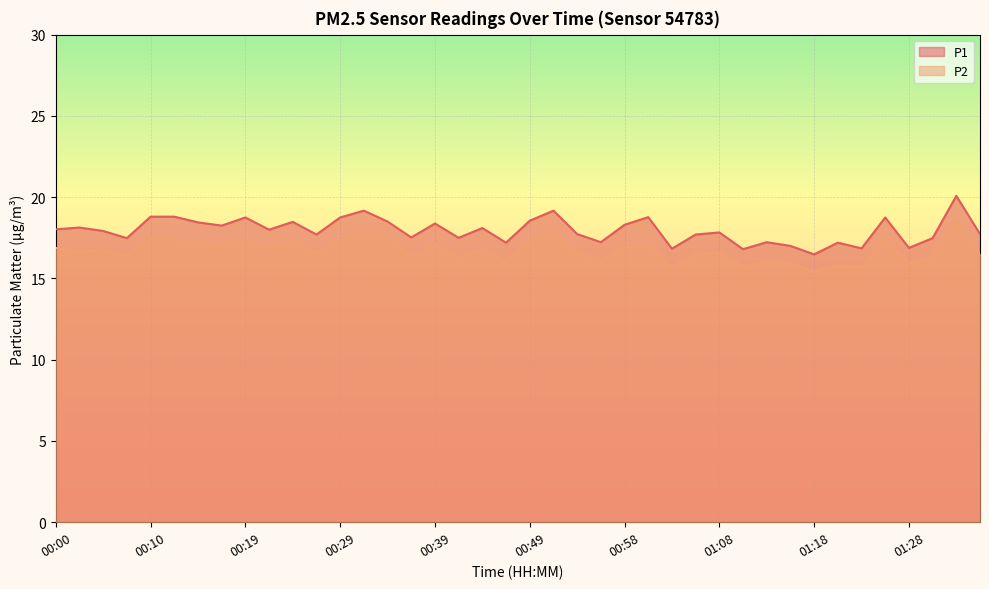

What is the difference between the second highest and second lowest values in the P2 series?

2.2